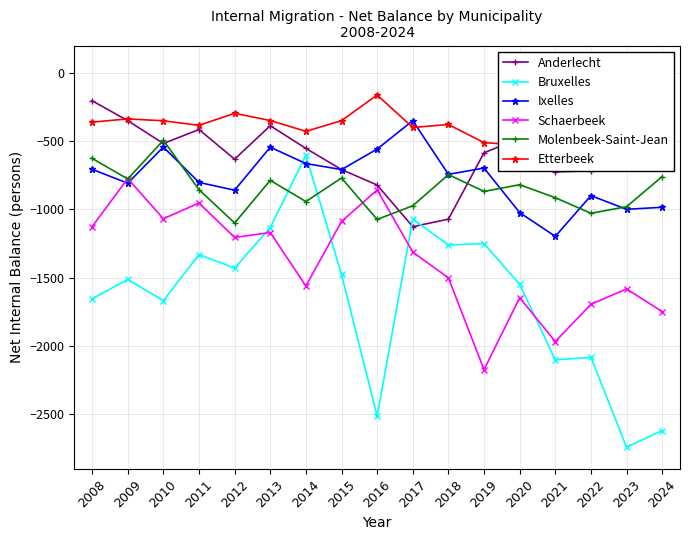

Between which two adjacent categories do Etterbeek and Ixelles first intersect?

2016 and 2017